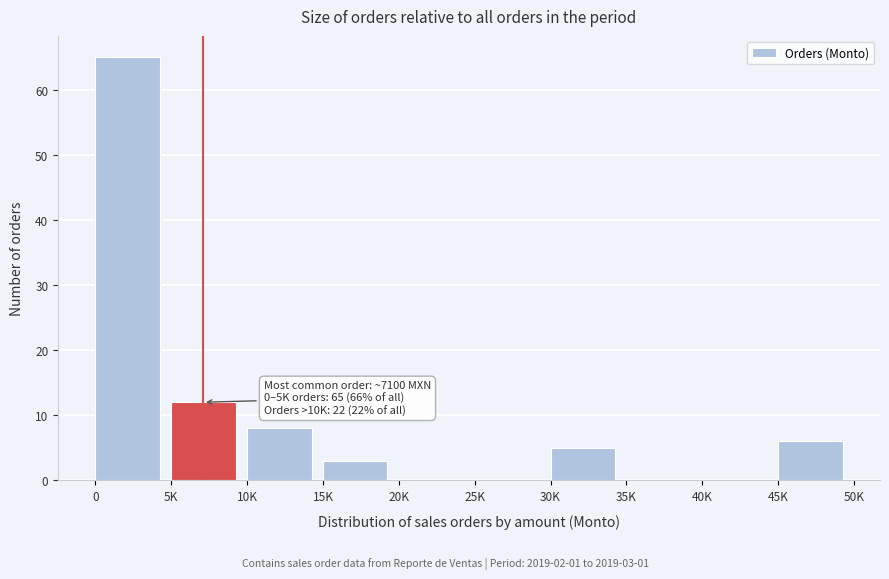

Reading left to right, transcribe all the data shown in this chart.

0=65	5K=12	10K=8	15K=3	20K=0	25K=0	30K=5	35K=0	40K=0	45K=6